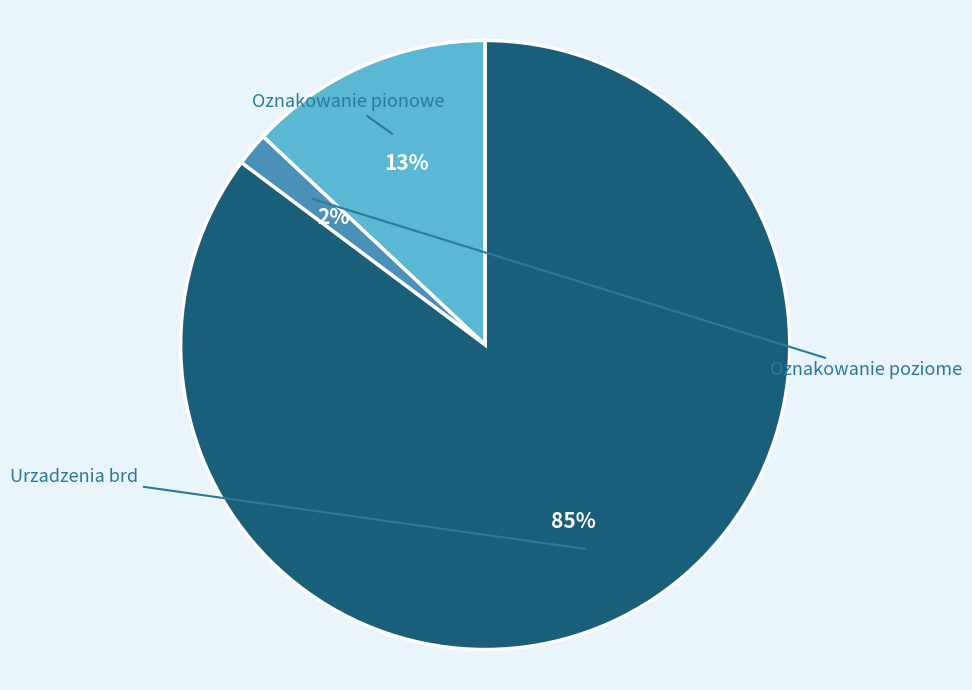

Which category has the smallest portion of the pie?

Oznakowanie poziome